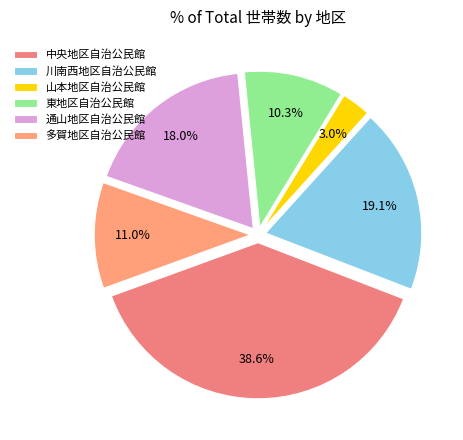

Rank the categories by value from highest to lowest.

中央地区自治公民館, 川南西地区自治公民館, 通山地区自治公民館, 多賀地区自治公民館, 東地区自治公民館, 山本地区自治公民館